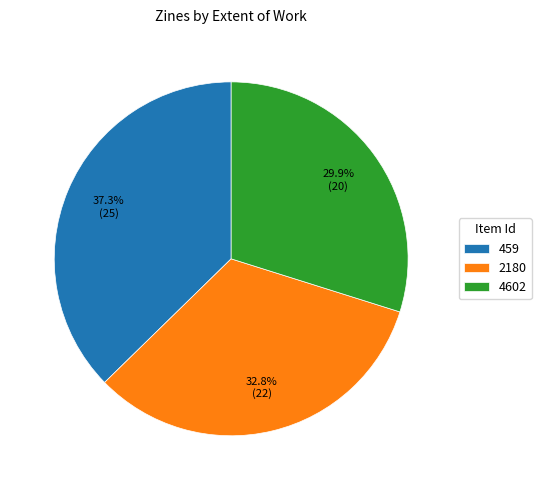

What is the ratio of the value at 2180 to the value at 4602?

1.1